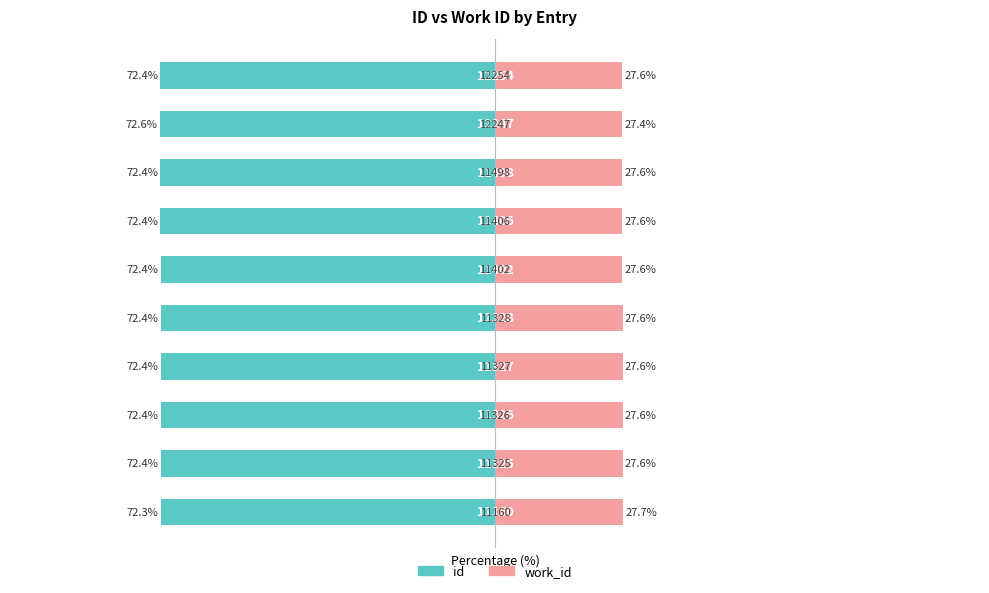

The work_id series shows 27.6 at 4. True or false?

True